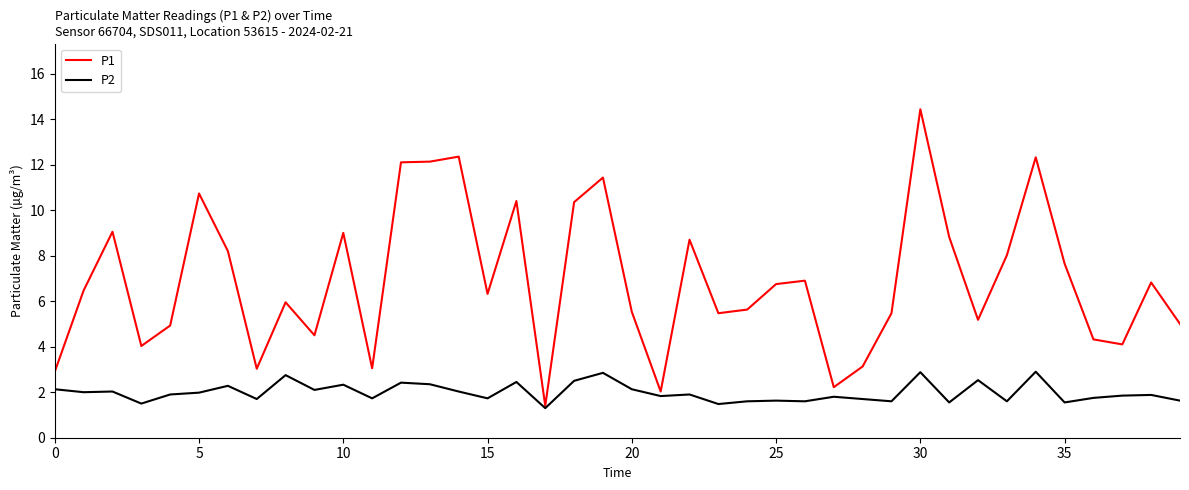

Which series has the largest total across all categories?

P1